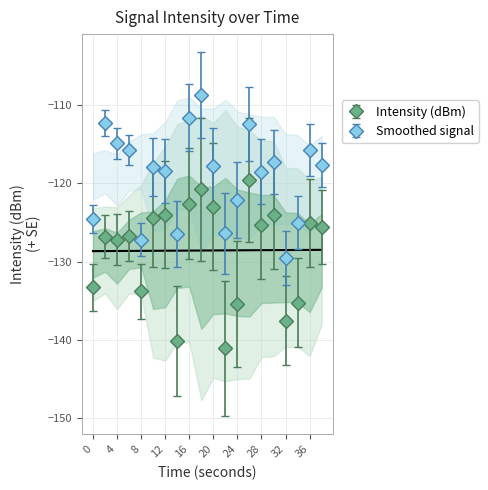

What is the maximum value shown in the chart?

-119.6